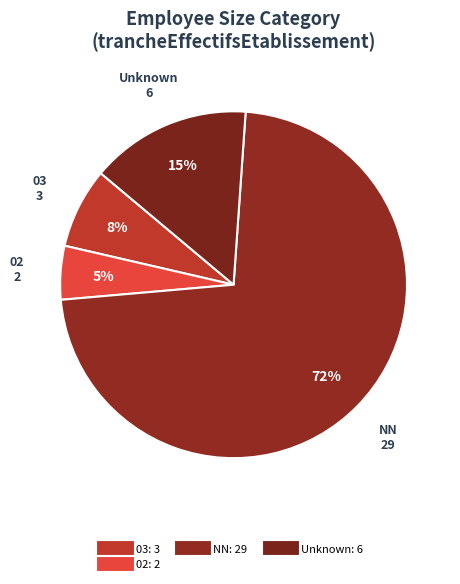

Which slice is the largest?

NN